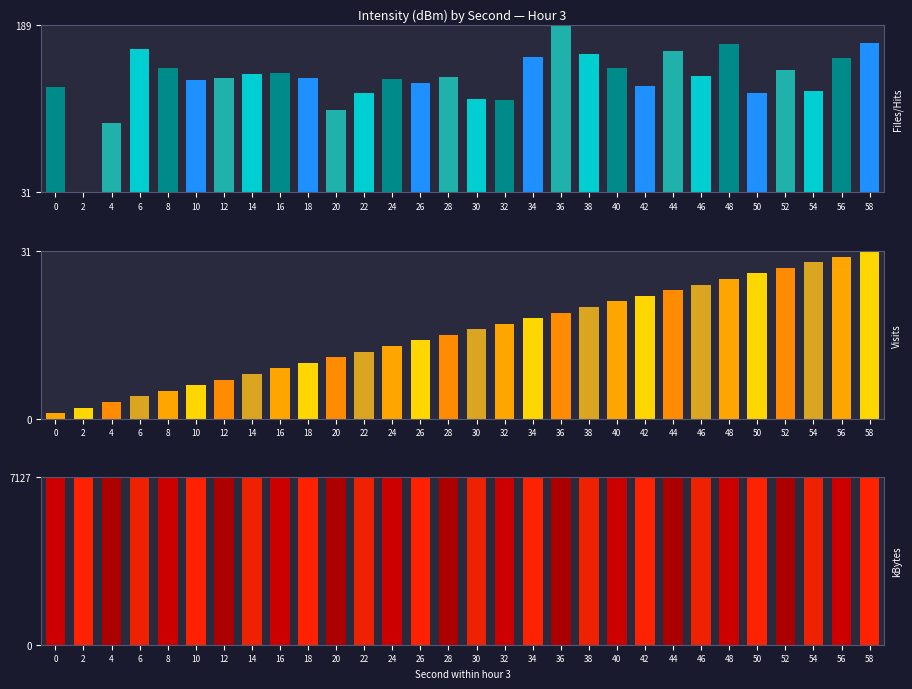

At which label is Second (scaled) closest to 16?

28